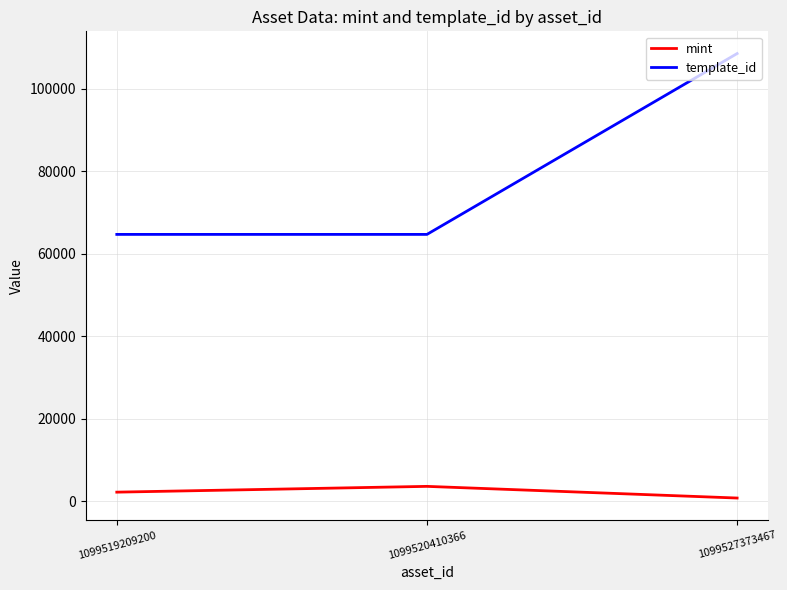

List the series in order of their peak value, highest first.

template_id, mint